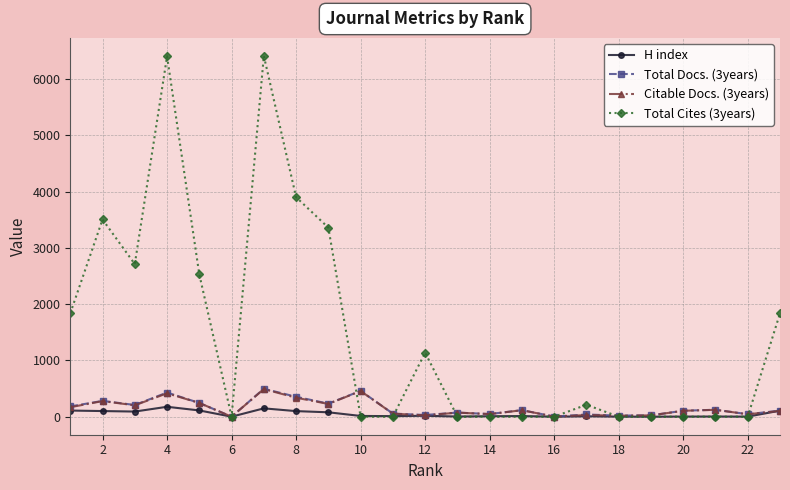

Which series has the widest spread of values?

Total Cites (3years)